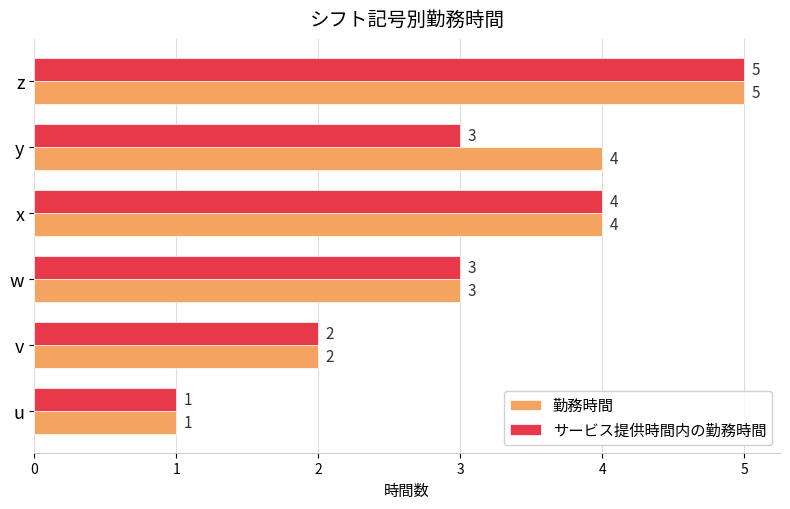

The value of 勤務時間 at z is 5. True or false?

True